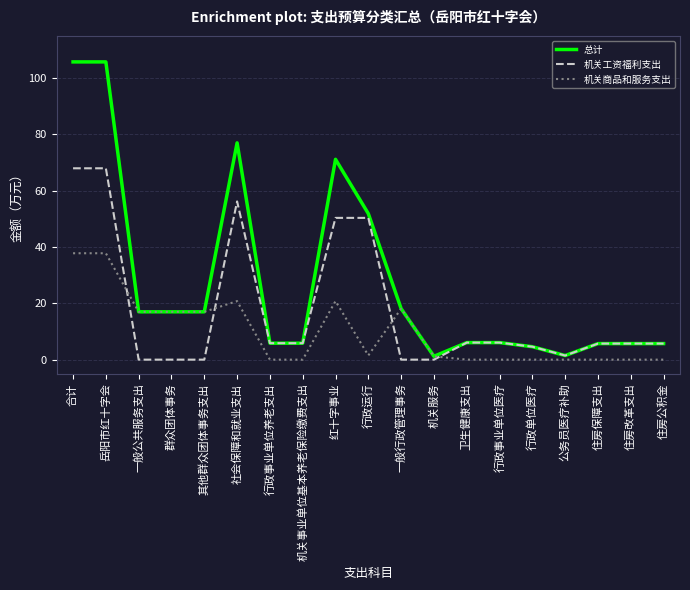

Is it true that 机关商品和服务支出 equals 19.9 at 卫生健康支出?

False